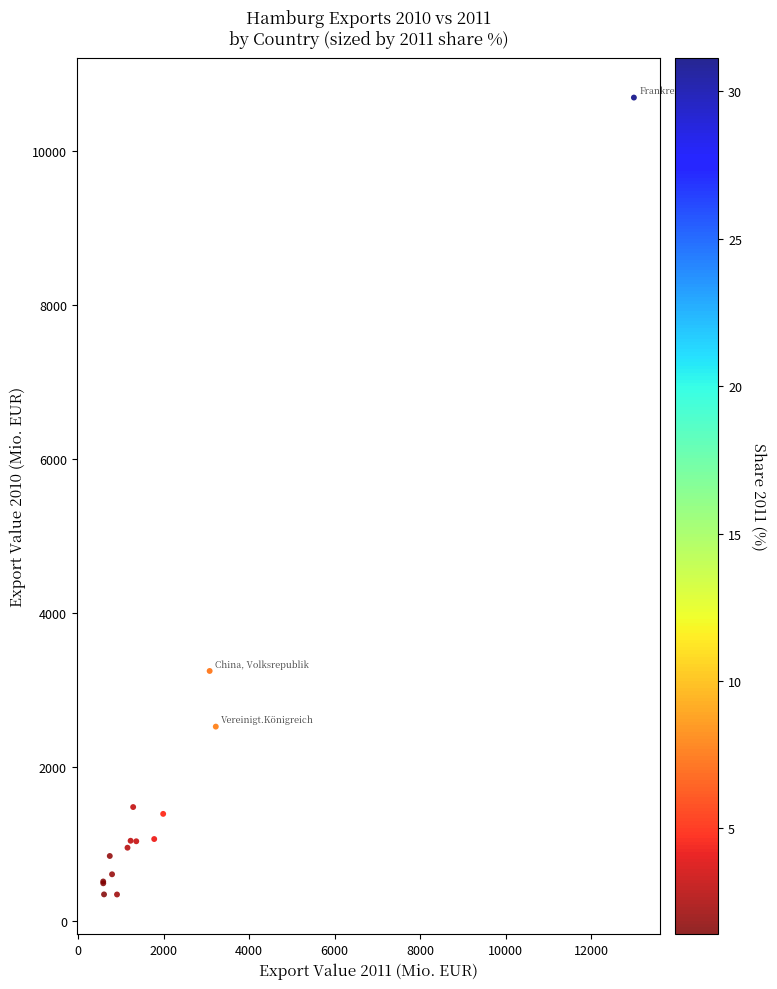

What Y value in the scatter plot is closest to 5520?

3248.7